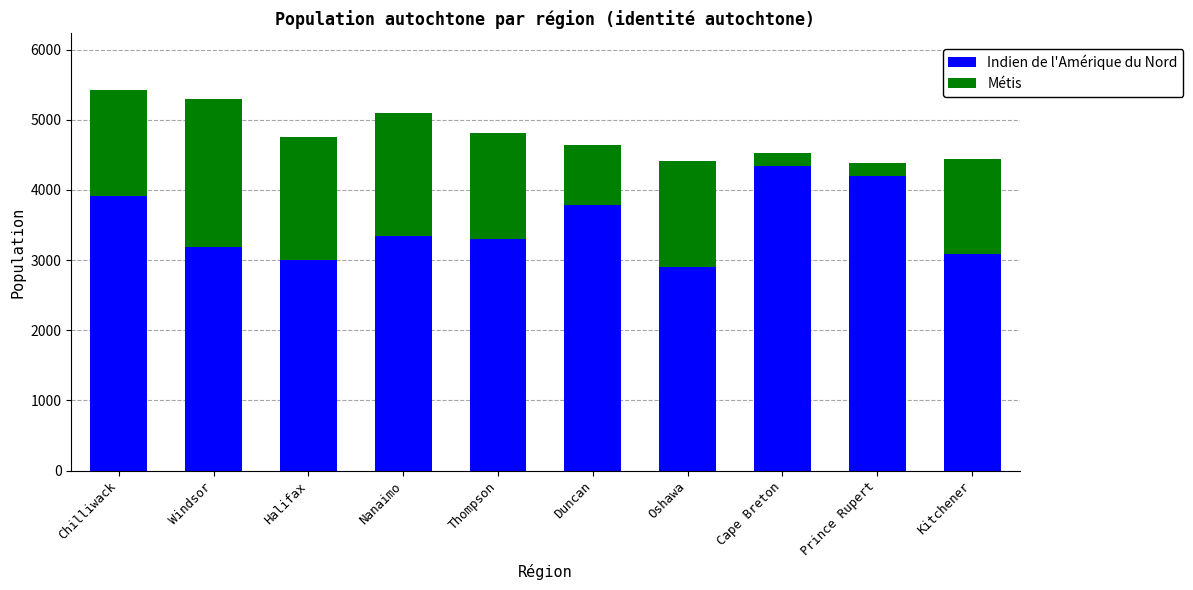

What is the minimum value for Indien de l'Amérique du Nord?

2900